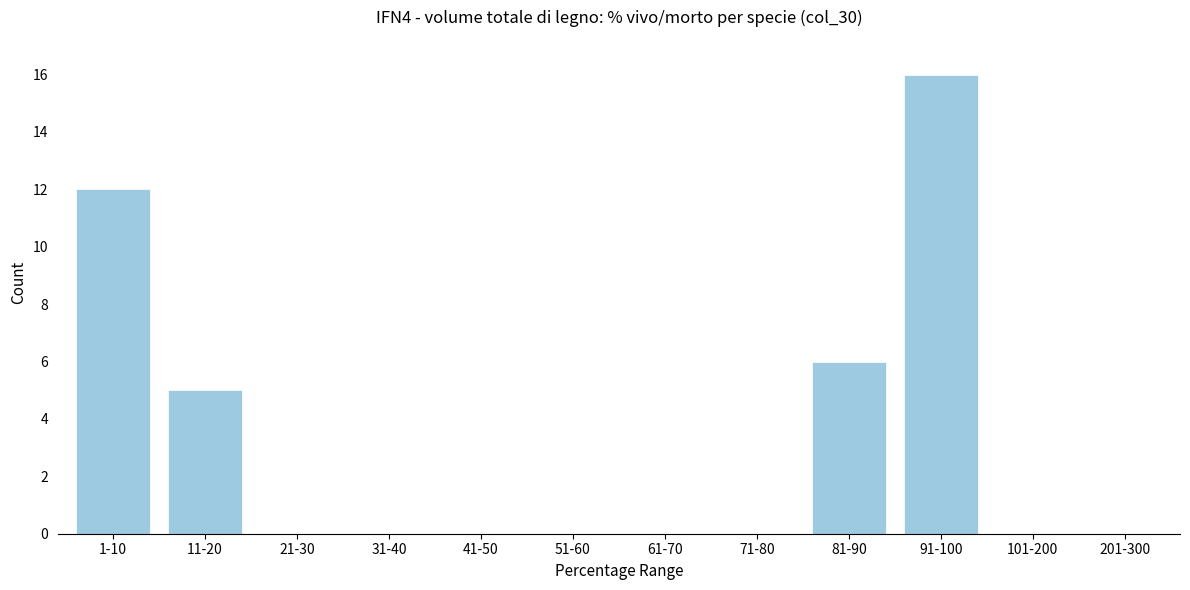

Reading left to right, transcribe all the data shown in this chart.

1-10=12	11-20=5	21-30=0	31-40=0	41-50=0	51-60=0	61-70=0	71-80=0	81-90=6	91-100=16	101-200=0	201-300=0